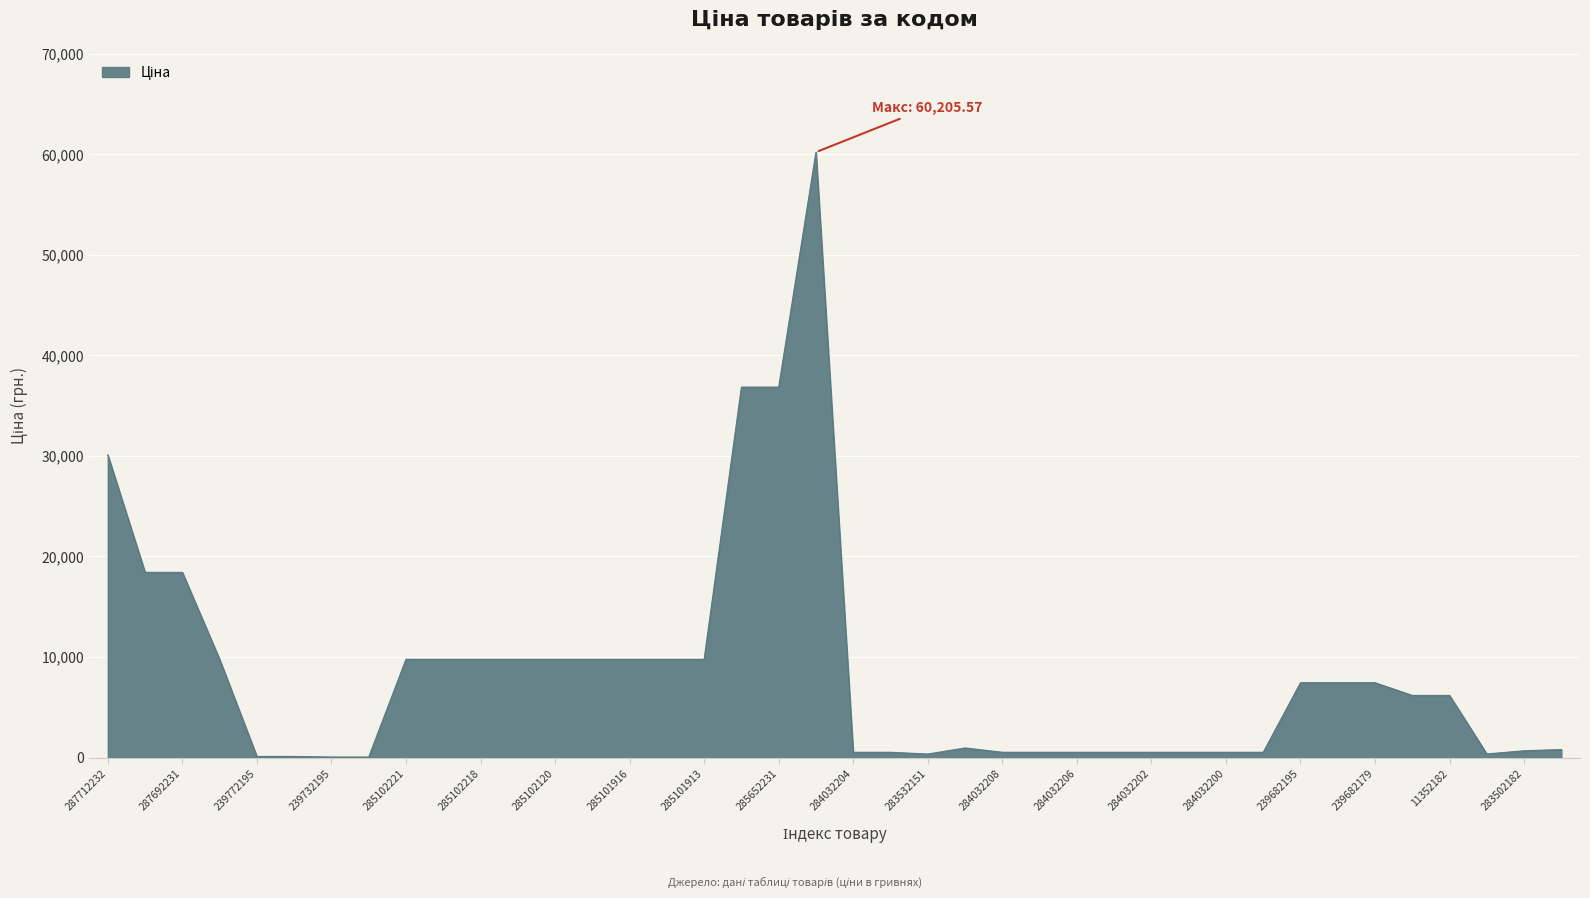

What is the maximum value shown in the chart?

60205.6